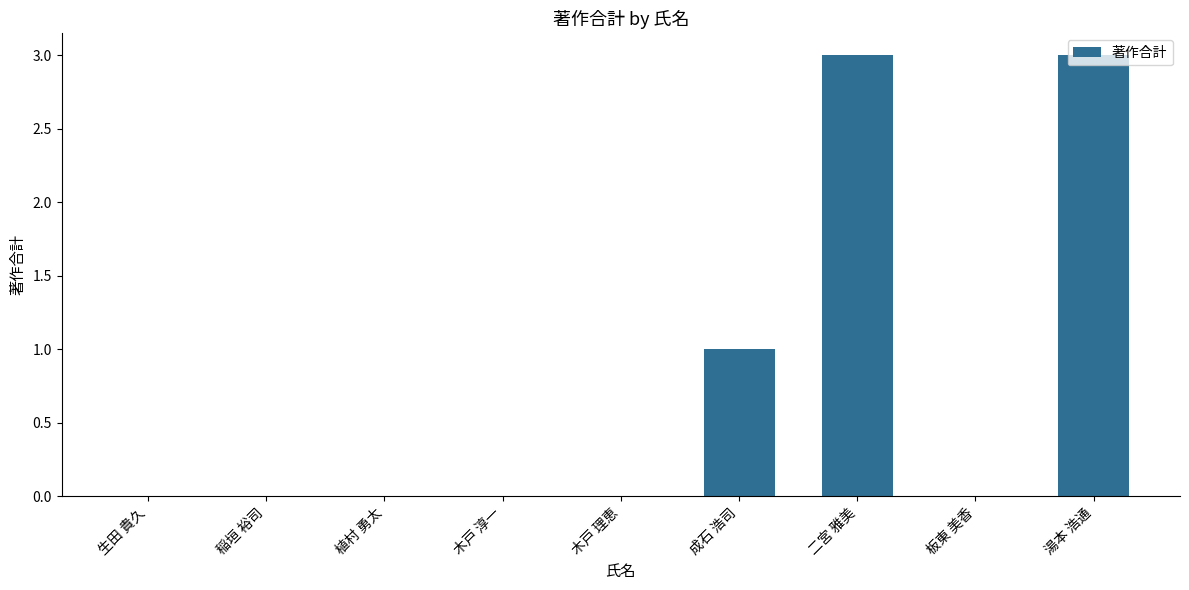

What is the maximum value shown in the chart?

3